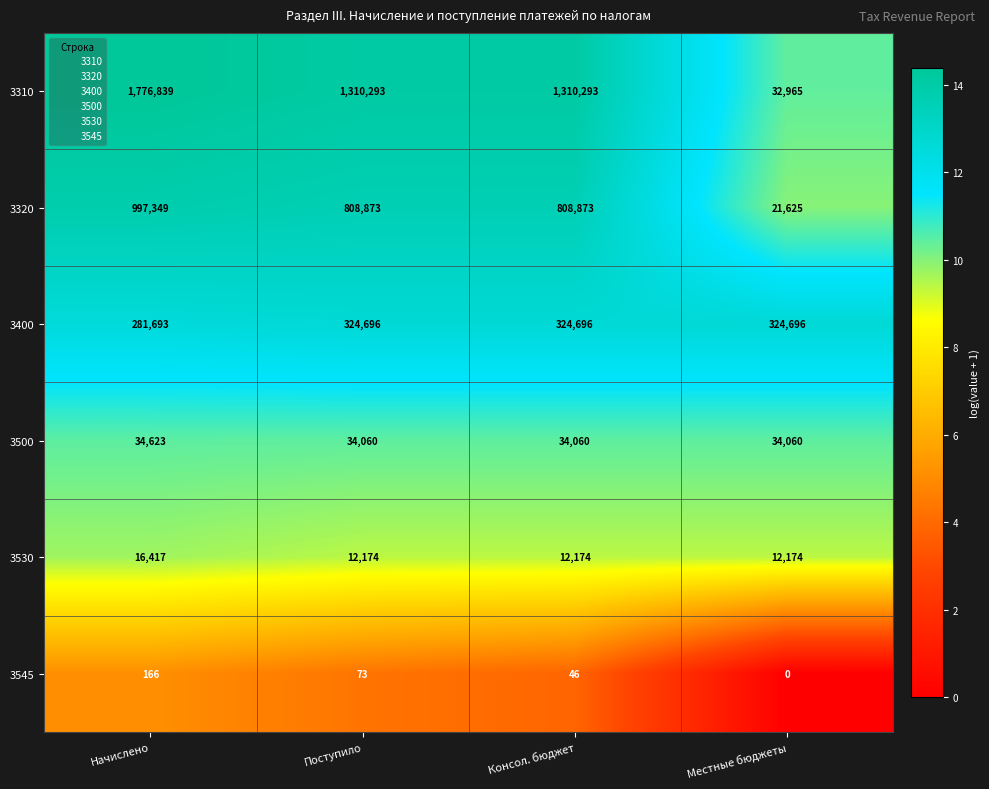

True or false: 3530 has a value of 3984 at Начислено.

False